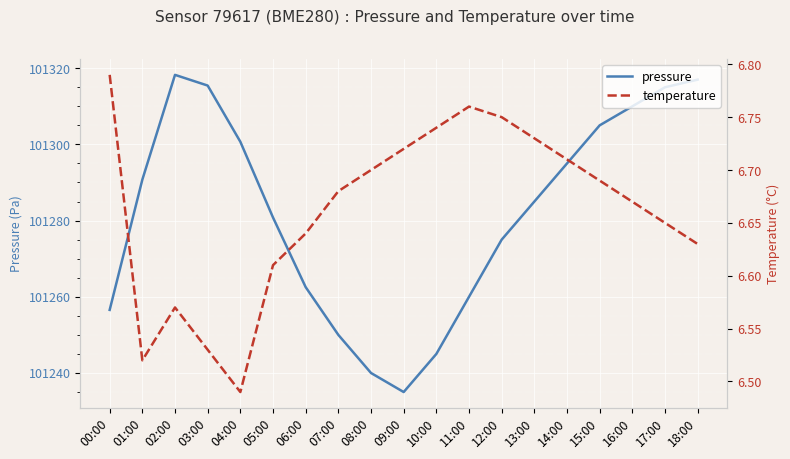

Is this an area chart (filled region under the line)?

No